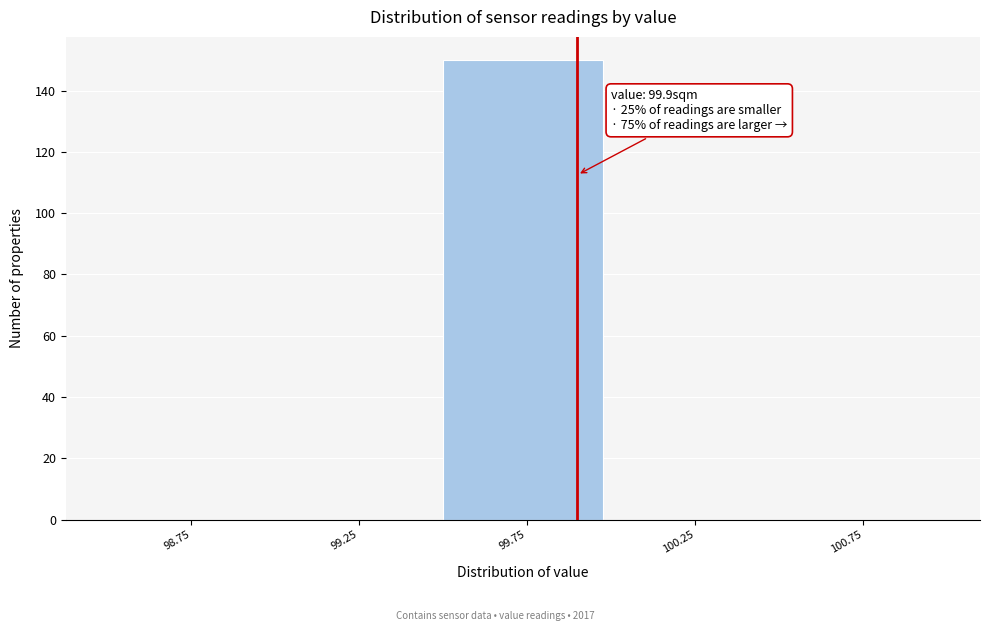

Which range on the x-axis has the tallest bar?

99.5 to 100.0